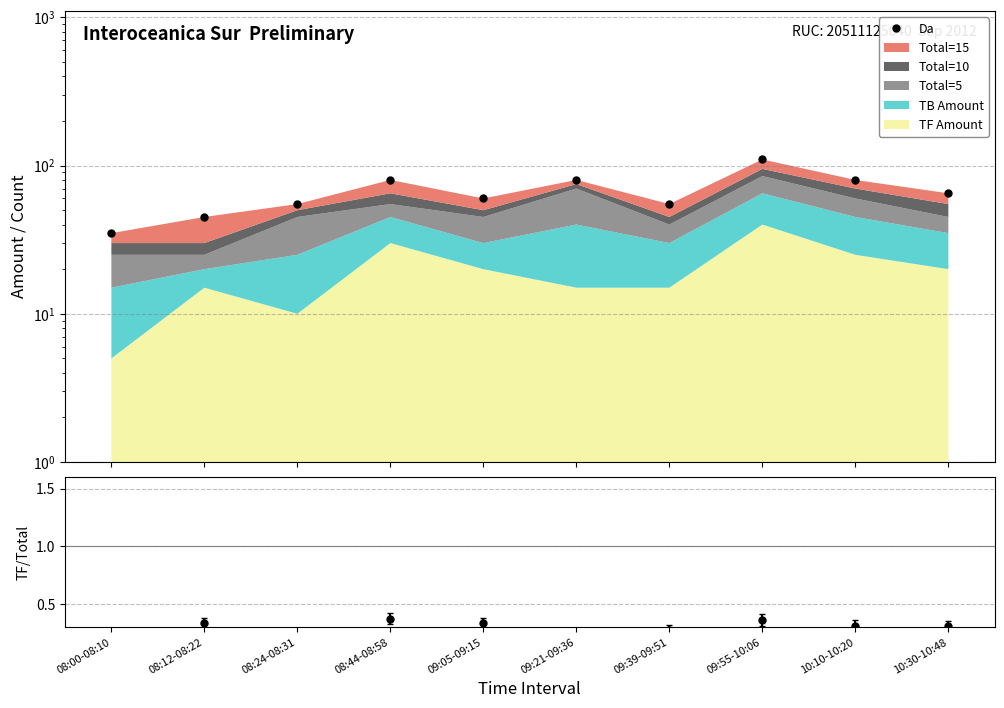

At which category does the chart reach its peak across all series?

09:55-10:06